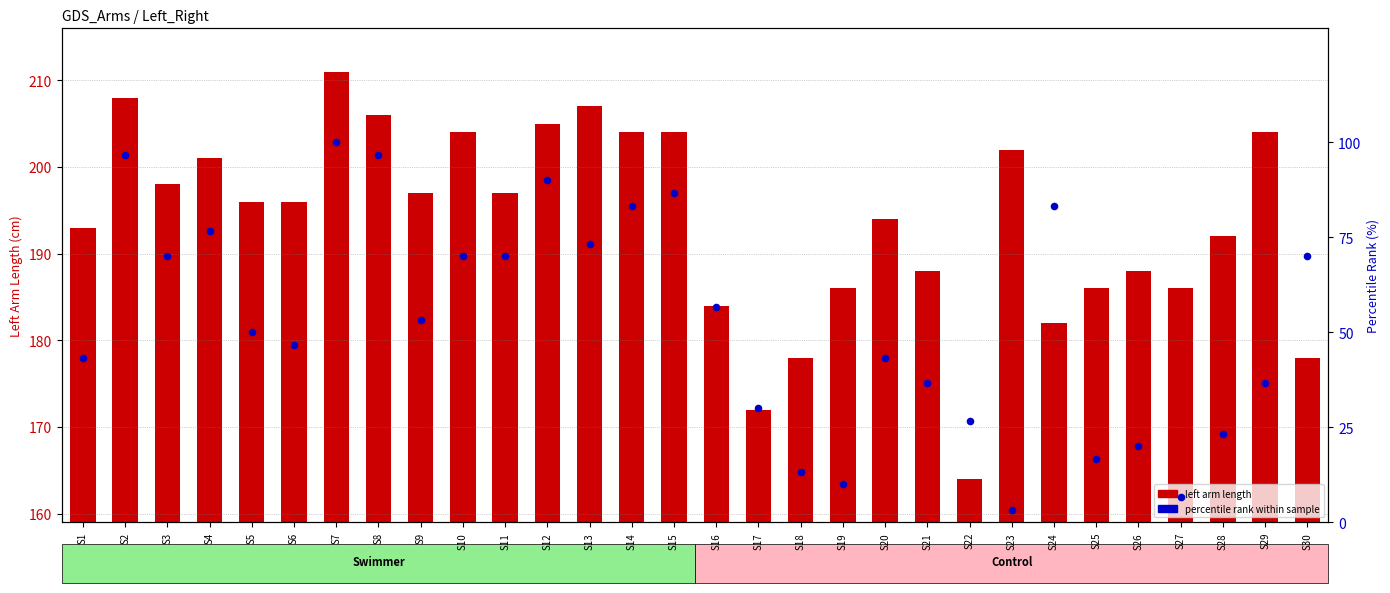

At which category is the sum across all series the highest?

S7